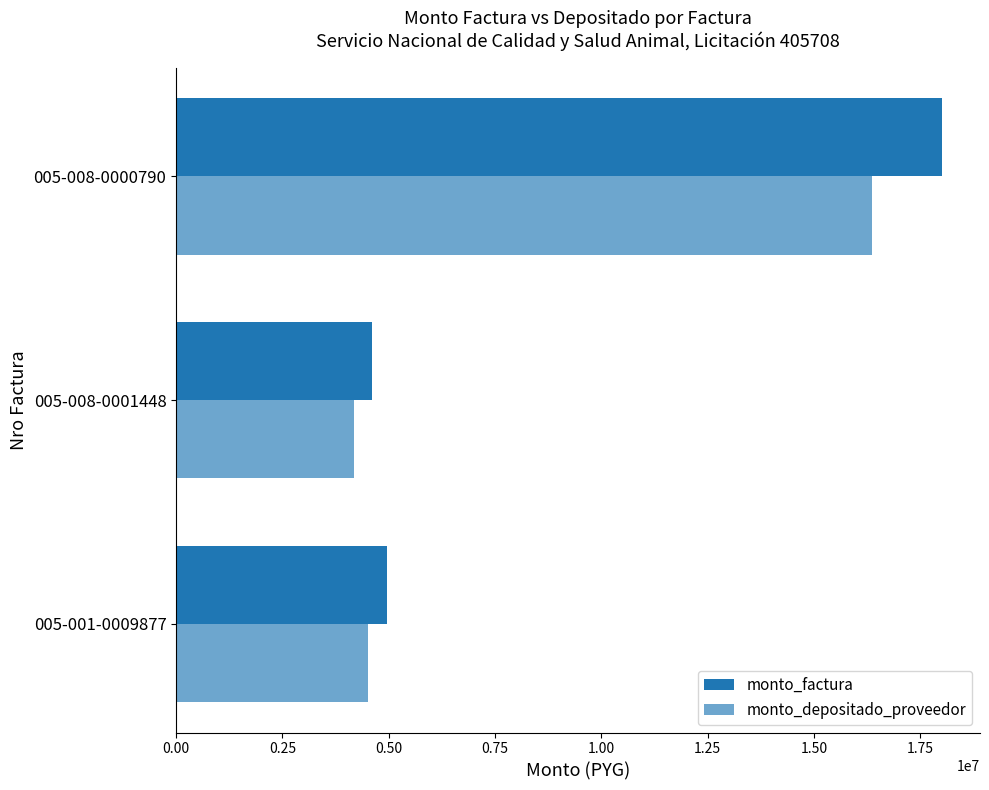

Rank the series by their average value, from lowest to highest.

monto_depositado_proveedor, monto_factura